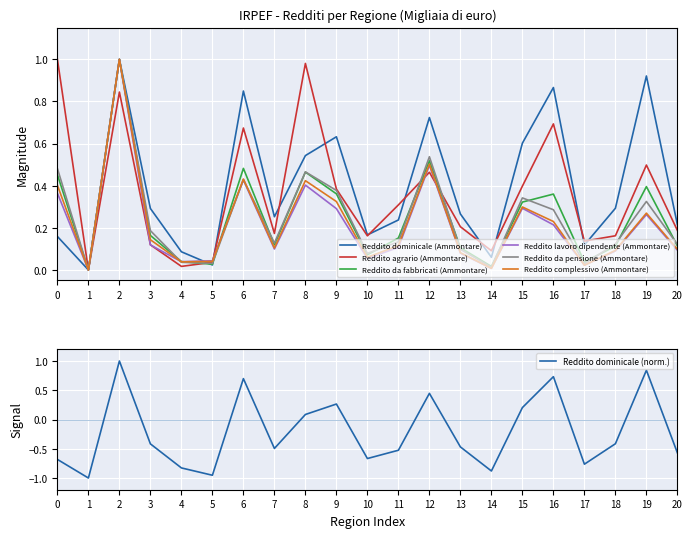

What is the difference between the maximum and second lowest values in the Reddito da pensione (Ammontare) series?

1.0